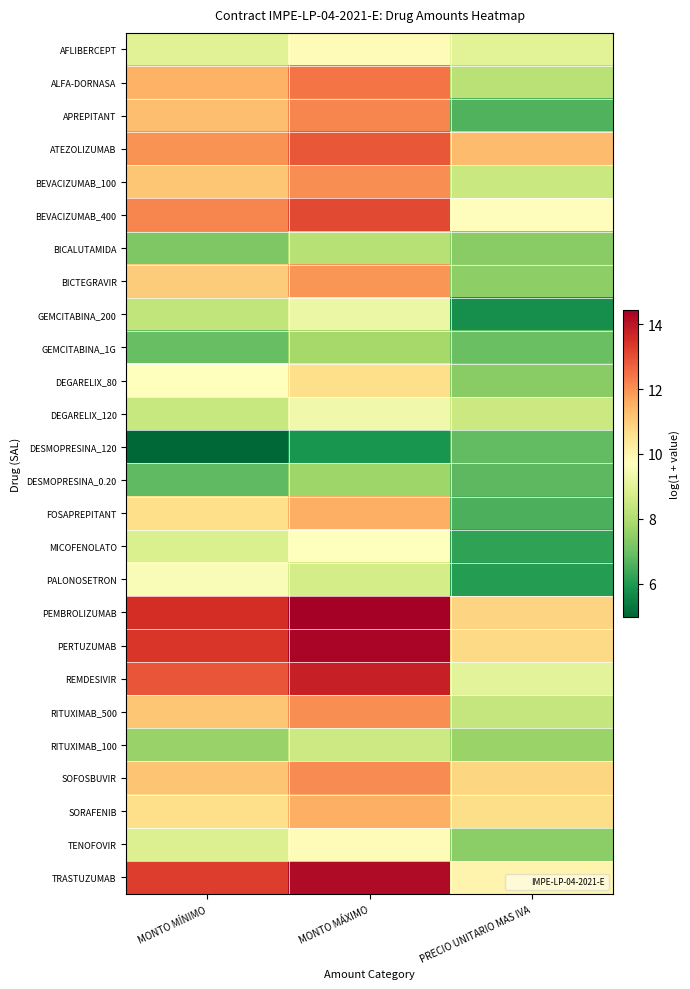

Reading left to right, transcribe all the data shown in this chart.

AFLIBERCEPT: MONTO MÍNIMO=8.9	MONTO MÁXIMO=9.8	PRECIO UNITARIO MAS IVA=9.0
ALFA-DORNASA: MONTO MÍNIMO=11.5	MONTO MÁXIMO=12.4	PRECIO UNITARIO MAS IVA=8.2
APREPITANT: MONTO MÍNIMO=11.3	MONTO MÁXIMO=12.2	PRECIO UNITARIO MAS IVA=6.6
ATEZOLIZUMAB: MONTO MÍNIMO=12.0	MONTO MÁXIMO=12.9	PRECIO UNITARIO MAS IVA=11.3
BEVACIZUMAB_100: MONTO MÍNIMO=11.1	MONTO MÁXIMO=12.1	PRECIO UNITARIO MAS IVA=8.5
BEVACIZUMAB_400: MONTO MÍNIMO=12.2	MONTO MÁXIMO=13.1	PRECIO UNITARIO MAS IVA=9.8
BICALUTAMIDA: MONTO MÍNIMO=7.2	MONTO MÁXIMO=8.1	PRECIO UNITARIO MAS IVA=7.4
BICTEGRAVIR: MONTO MÍNIMO=11.0	MONTO MÁXIMO=11.9	PRECIO UNITARIO MAS IVA=7.5
GEMCITABINA_200: MONTO MÍNIMO=8.3	MONTO MÁXIMO=9.2	PRECIO UNITARIO MAS IVA=5.8
GEMCITABINA_1G: MONTO MÍNIMO=6.9	MONTO MÁXIMO=7.8	PRECIO UNITARIO MAS IVA=7.0
DEGARELIX_80: MONTO MÍNIMO=9.7	MONTO MÁXIMO=10.6	PRECIO UNITARIO MAS IVA=7.4
DEGARELIX_120: MONTO MÍNIMO=8.4	MONTO MÁXIMO=9.4	PRECIO UNITARIO MAS IVA=8.5
DESMOPRESINA_120: MONTO MÍNIMO=5.0	MONTO MÁXIMO=5.9	PRECIO UNITARIO MAS IVA=6.8
DESMOPRESINA_0.20: MONTO MÍNIMO=6.8	MONTO MÁXIMO=7.7	PRECIO UNITARIO MAS IVA=6.8
FOSAPREPITANT: MONTO MÍNIMO=10.6	MONTO MÁXIMO=11.6	PRECIO UNITARIO MAS IVA=6.5
MICOFENOLATO: MONTO MÍNIMO=8.8	MONTO MÁXIMO=9.7	PRECIO UNITARIO MAS IVA=6.2
PALONOSETRON: MONTO MÍNIMO=9.6	MONTO MÁXIMO=8.7	PRECIO UNITARIO MAS IVA=6.1
PEMBROLIZUMAB: MONTO MÍNIMO=13.5	MONTO MÁXIMO=14.4	PRECIO UNITARIO MAS IVA=10.9
PERTUZUMAB: MONTO MÍNIMO=13.4	MONTO MÁXIMO=14.3	PRECIO UNITARIO MAS IVA=10.8
REMDESIVIR: MONTO MÍNIMO=12.9	MONTO MÁXIMO=13.8	PRECIO UNITARIO MAS IVA=9.0
RITUXIMAB_500: MONTO MÍNIMO=11.1	MONTO MÁXIMO=12.0	PRECIO UNITARIO MAS IVA=8.4
RITUXIMAB_100: MONTO MÍNIMO=7.6	MONTO MÁXIMO=8.5	PRECIO UNITARIO MAS IVA=7.7
SOFOSBUVIR: MONTO MÍNIMO=11.2	MONTO MÁXIMO=12.1	PRECIO UNITARIO MAS IVA=10.8
SORAFENIB: MONTO MÍNIMO=10.6	MONTO MÁXIMO=11.6	PRECIO UNITARIO MAS IVA=10.7
TENOFOVIR: MONTO MÍNIMO=8.9	MONTO MÁXIMO=9.8	PRECIO UNITARIO MAS IVA=7.4
TRASTUZUMAB: MONTO MÍNIMO=13.3	MONTO MÁXIMO=14.2	PRECIO UNITARIO MAS IVA=10.0